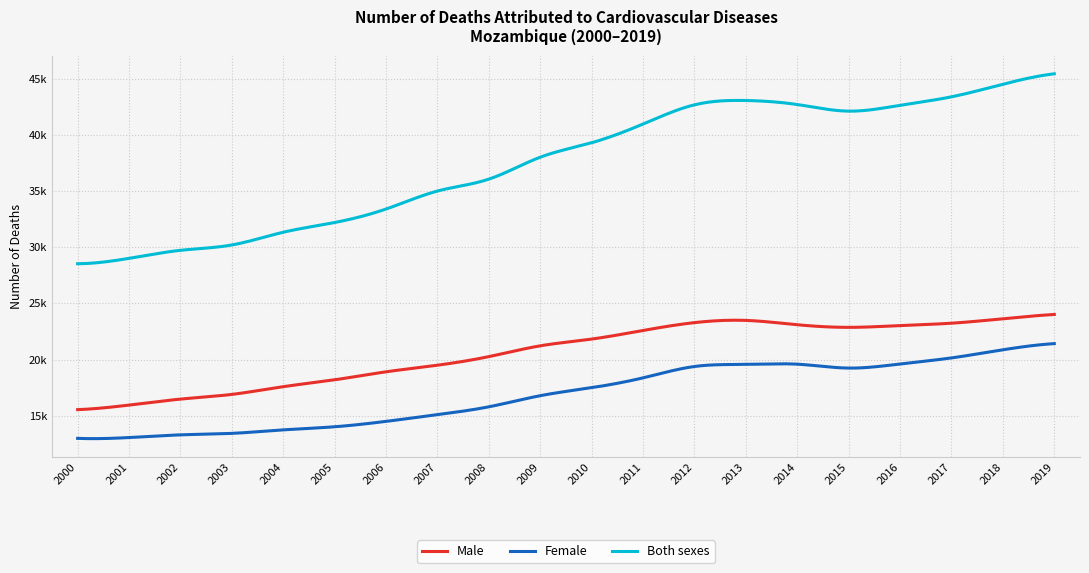

True or false: Male and Female intersect in this chart.

False